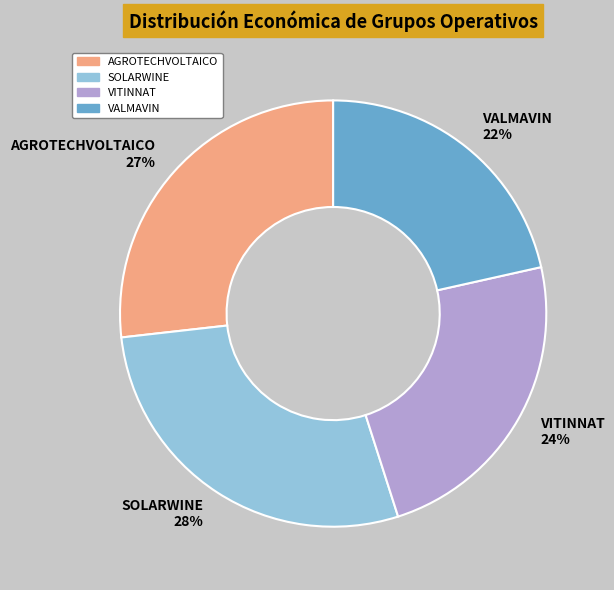

Is there any slice that represents more than half of the pie?

No